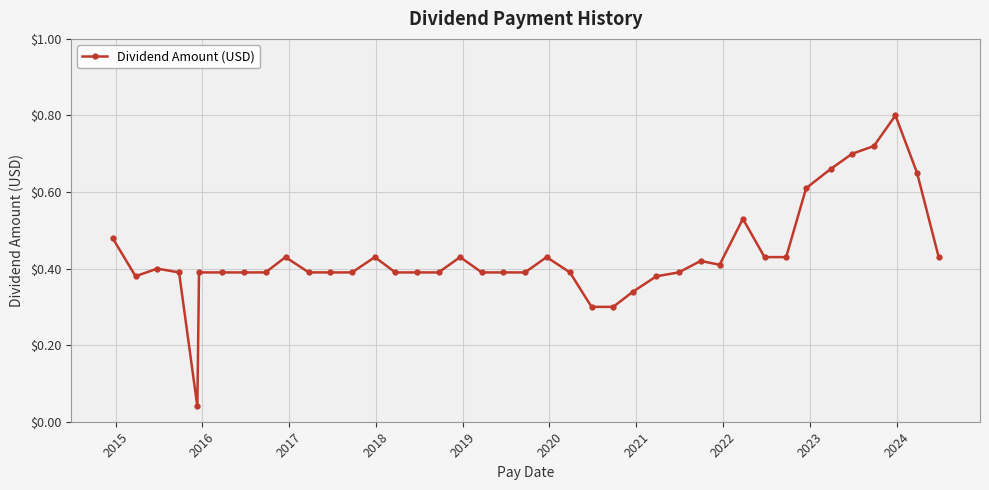

True or false: the data has more than 0 interior local peaks.

True